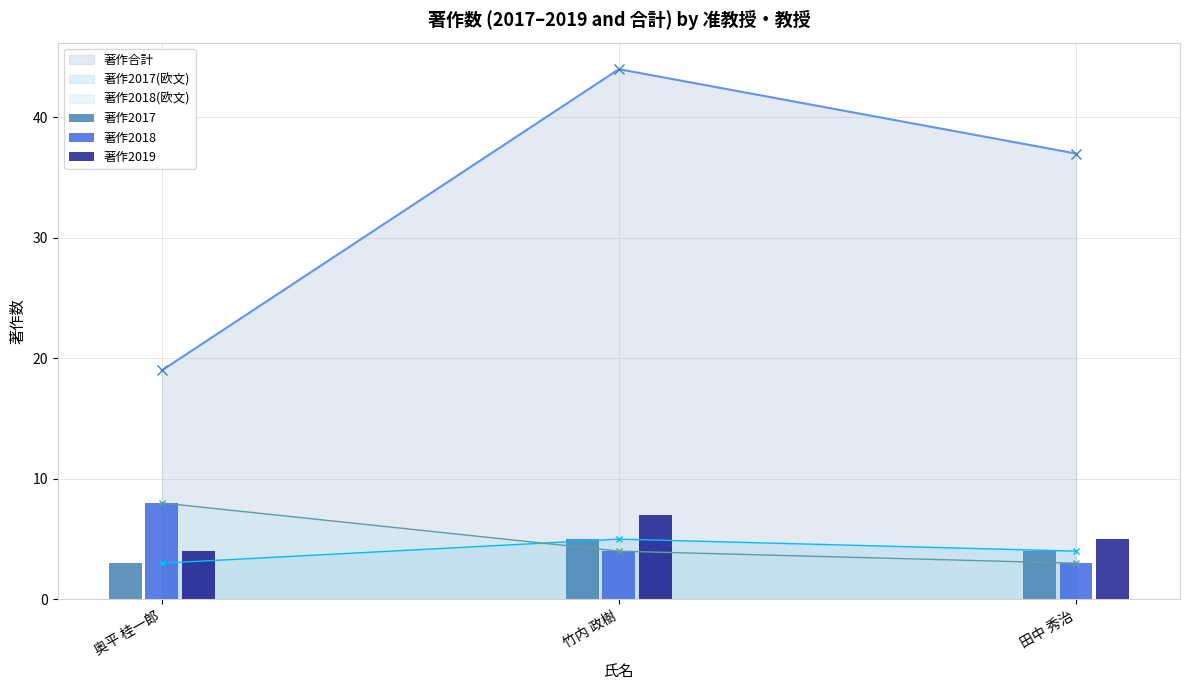

What value does the 著作2018 series have at 奥平 桂一郎?

8